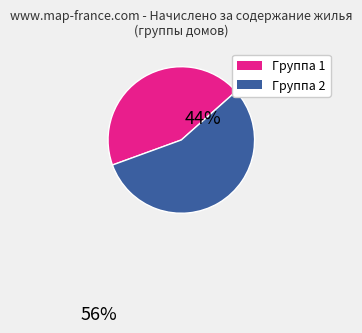

Is there any slice that represents more than half of the pie?

Yes